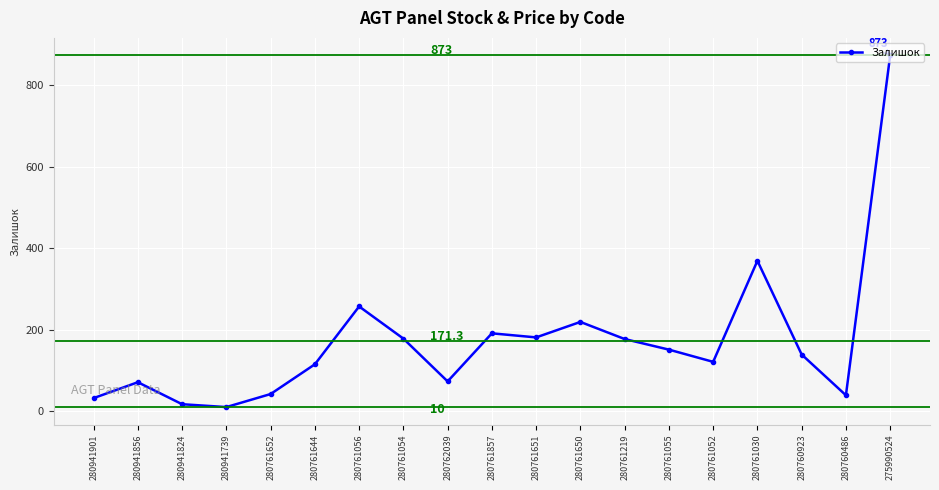

True or false: the data shows 121 at 280761052.

True